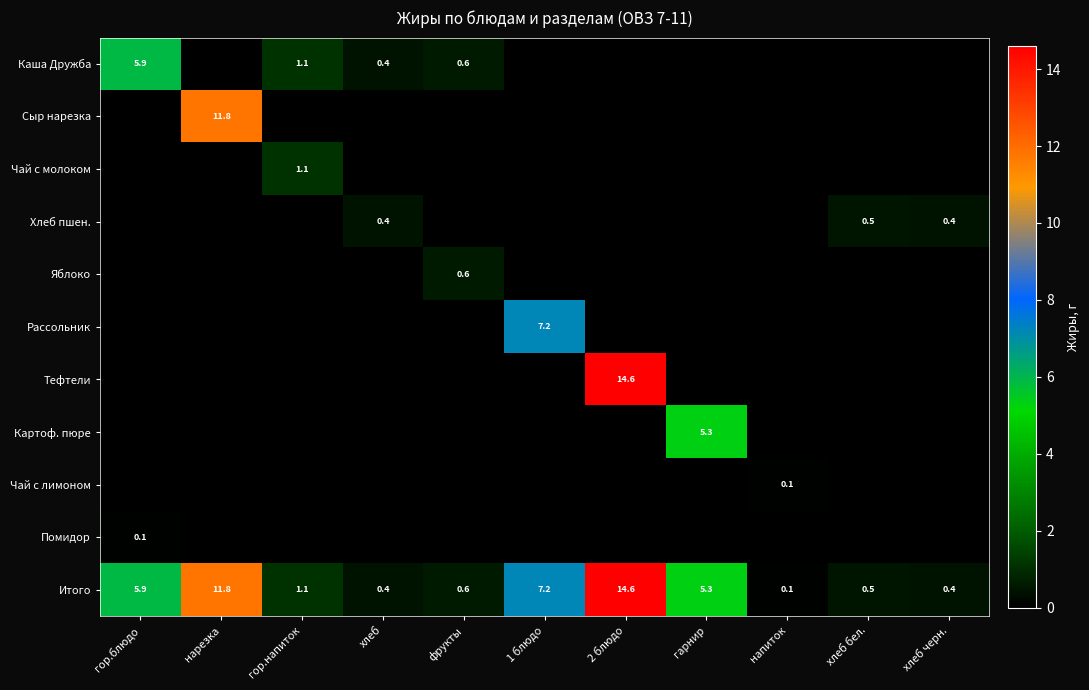

How many distinct data groups are displayed?

11